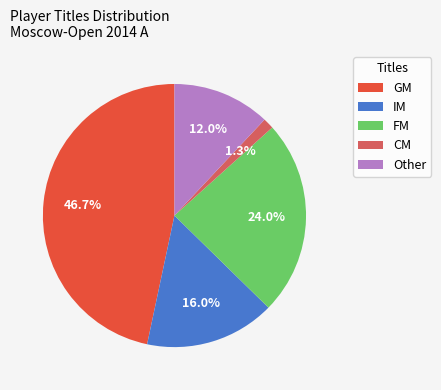

Is it true that Other is 1% of the pie?

False